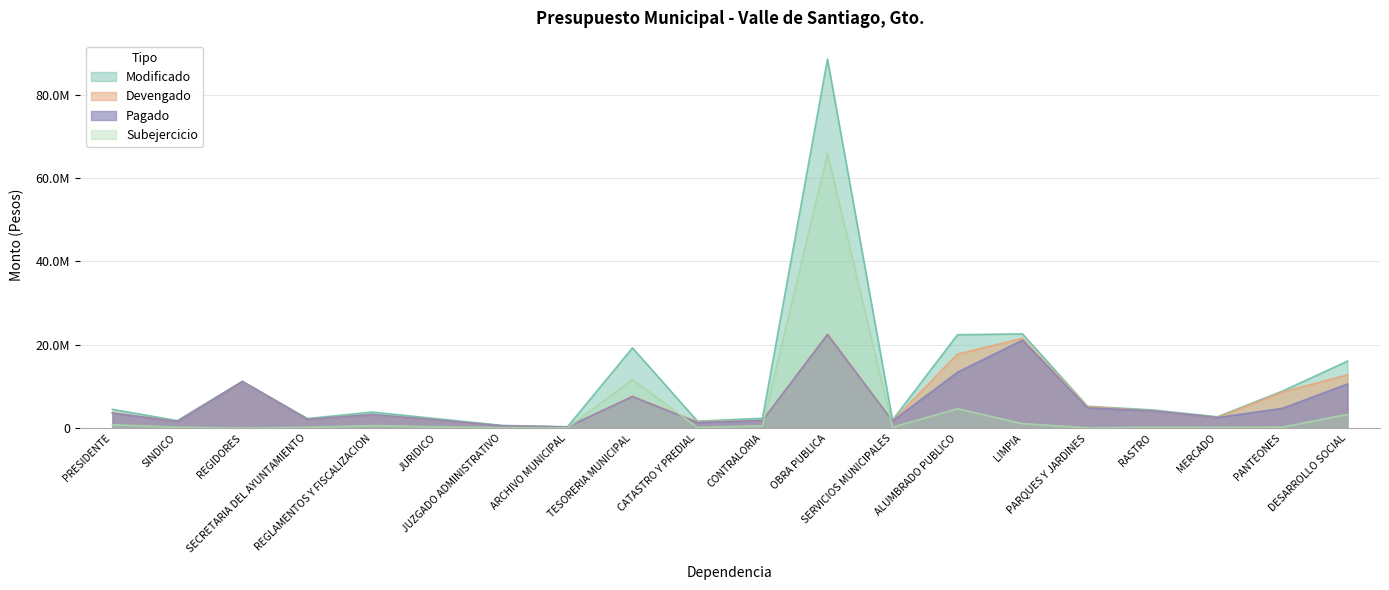

What is the total value across all series at LIMPIA?

66272926.6